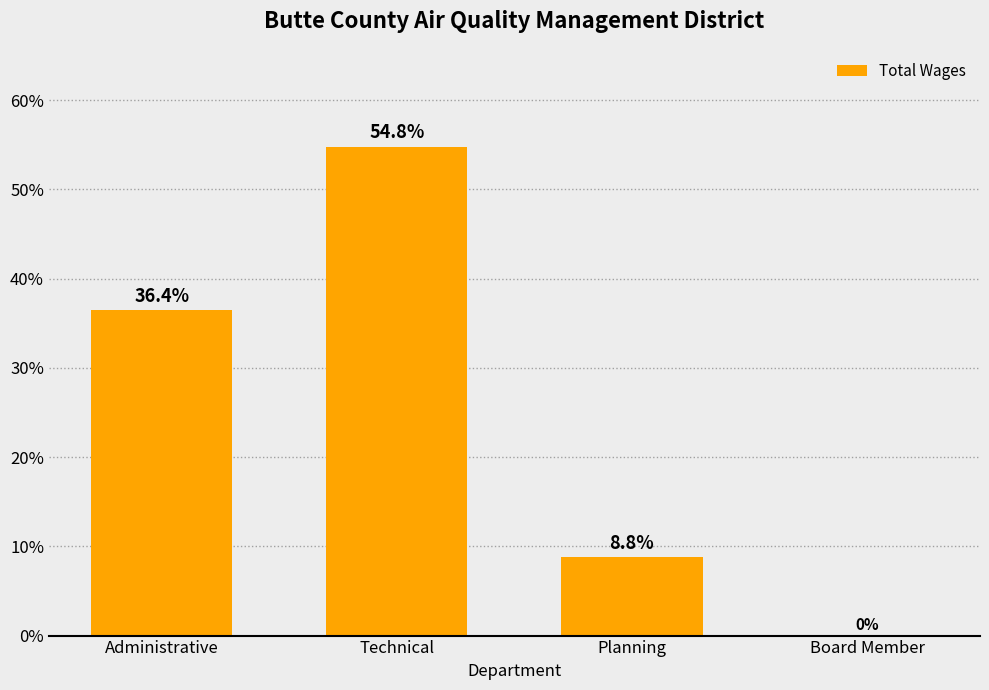

How many series are shown in this chart?

1